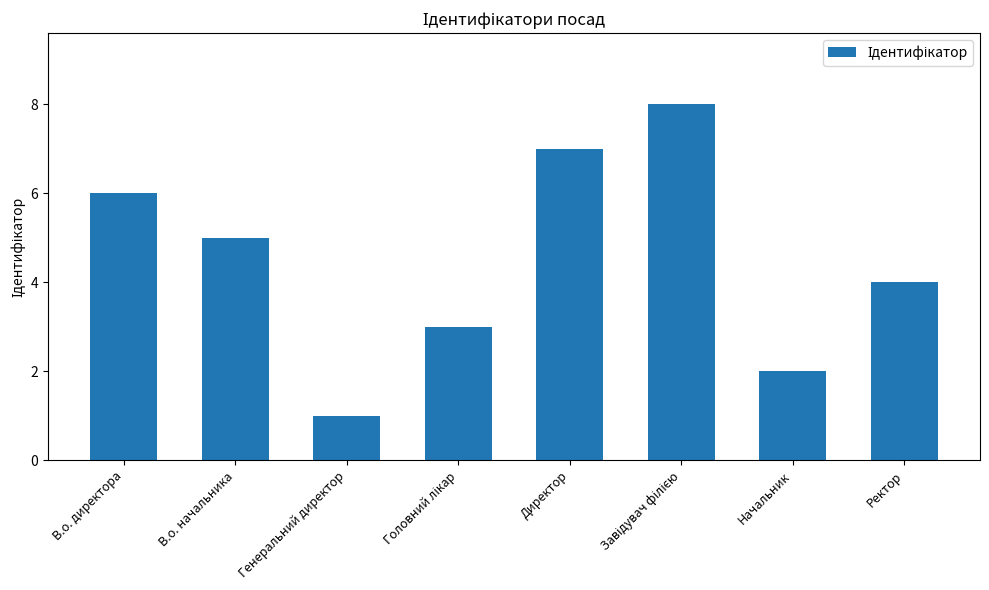

What is the label of the 6th bar from the right?

Генеральний директор